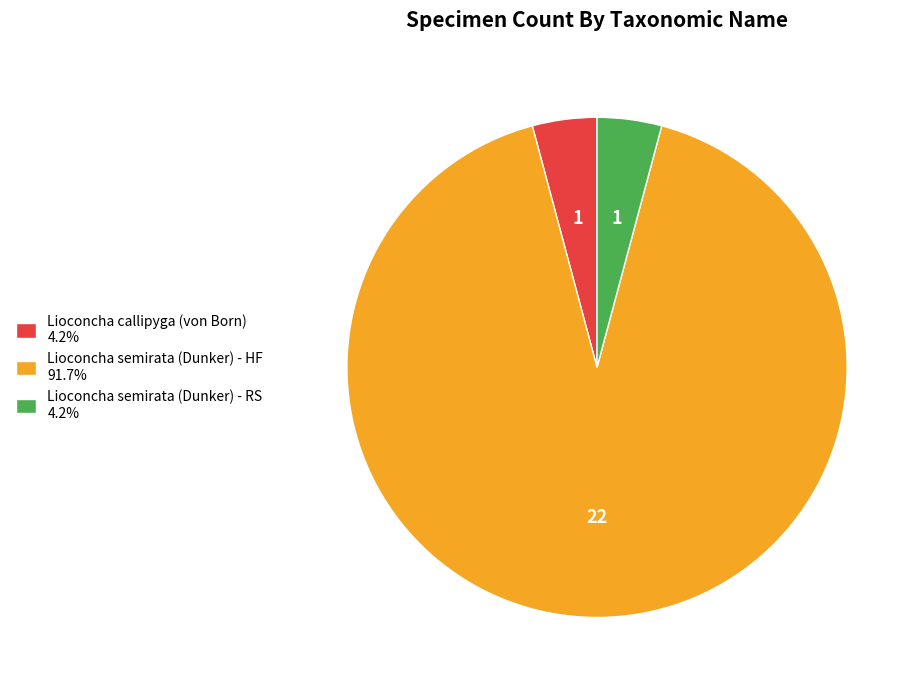

Is the sum of Lioconcha semirata (Dunker) - RS 4.2% and Lioconcha semirata (Dunker) - HF 91.7% greater than half?

Yes